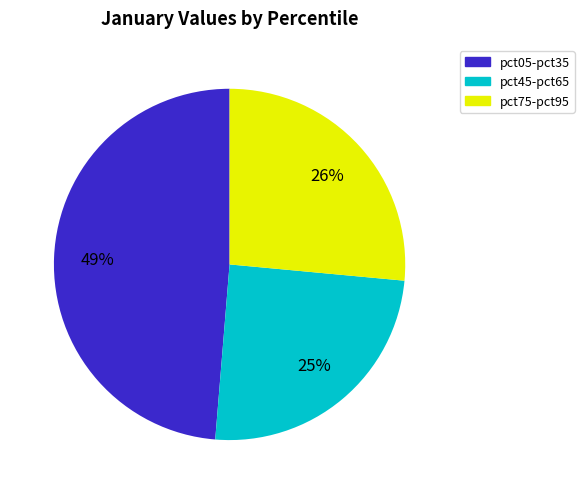

To the nearest percent, what is the difference between the largest and smallest slice percentages?

24%